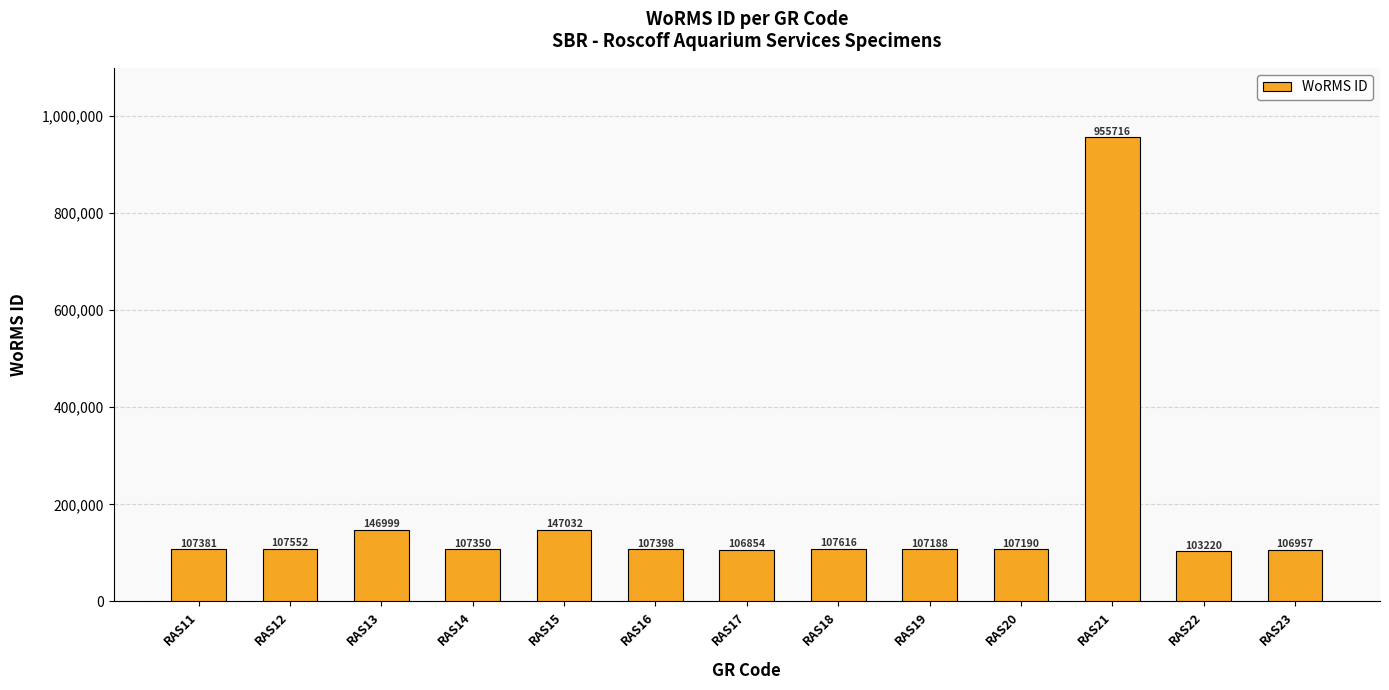

List the labels in order of value, smallest first.

RAS22, RAS17, RAS23, RAS19, RAS20, RAS14, RAS11, RAS16, RAS12, RAS18, RAS13, RAS15, RAS21